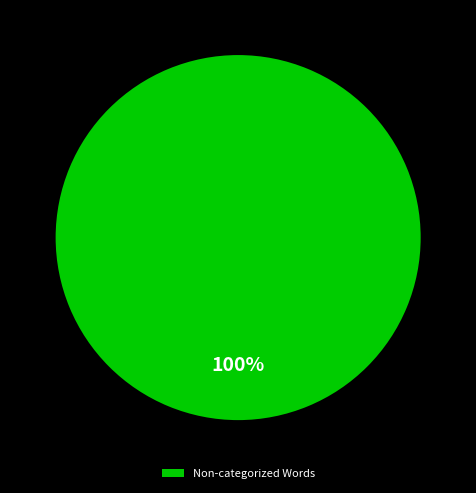

What percentage is the Non-categorized Words slice, to the nearest percent?

100%